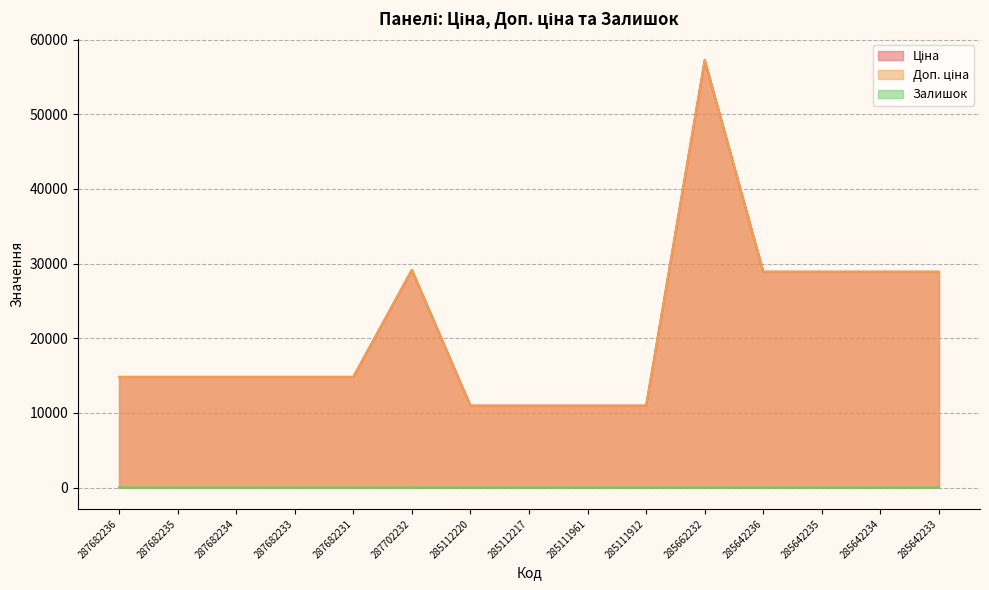

What is the total value across all series at 287682236?

29635.2